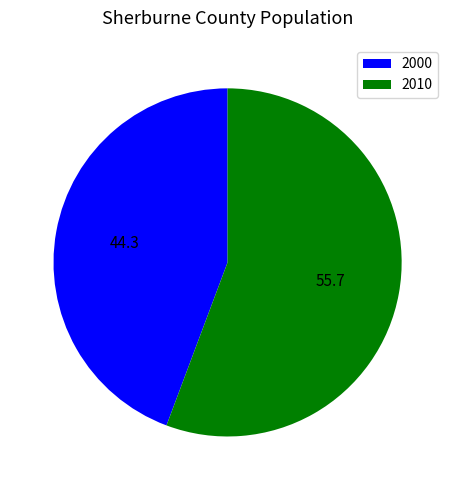

Does 2000 represent more than half of the total?

No